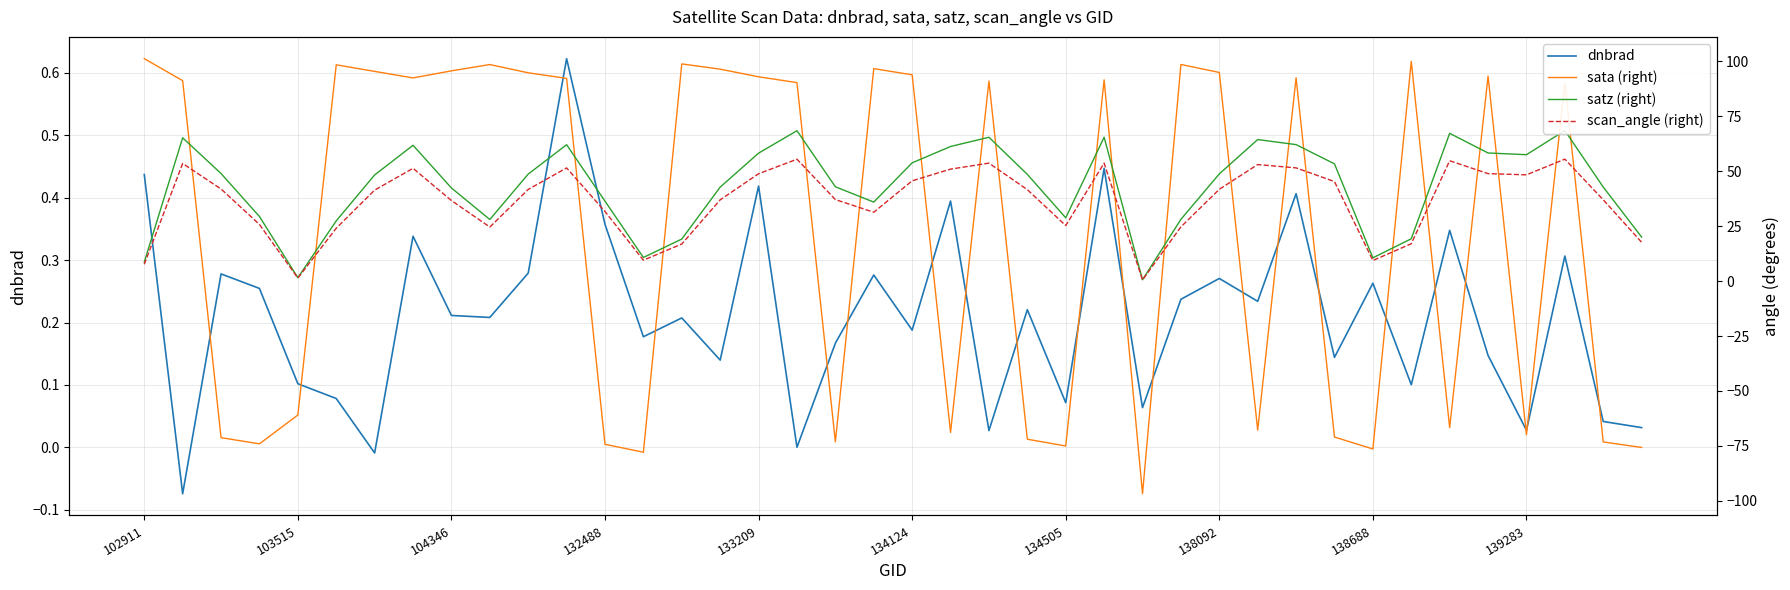

What position from the right is 133209?

24